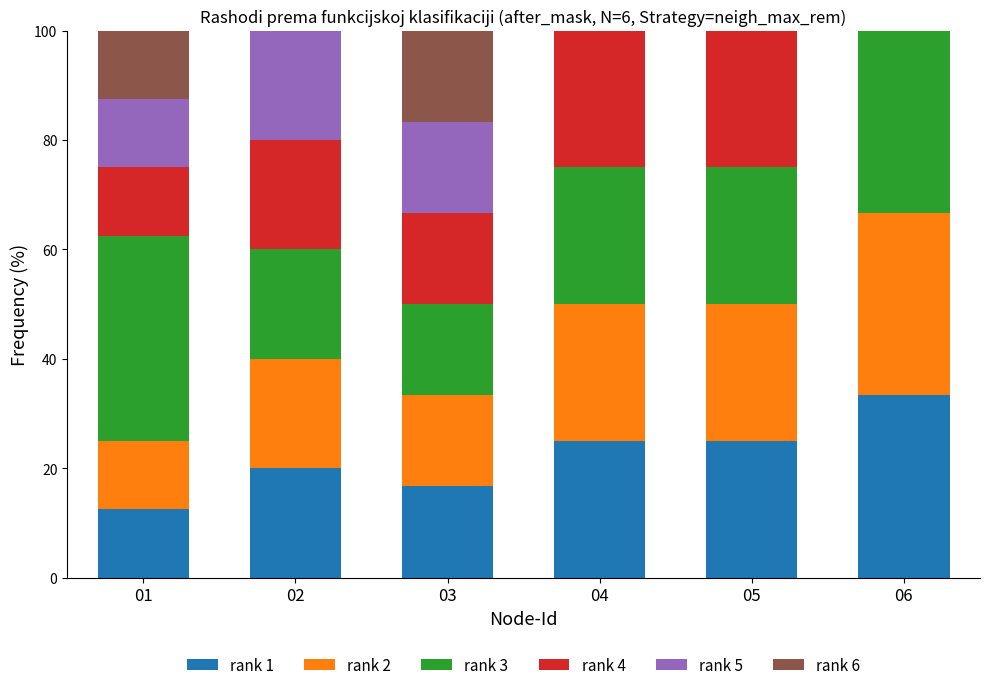

What is the maximum value for rank 1?

33.3